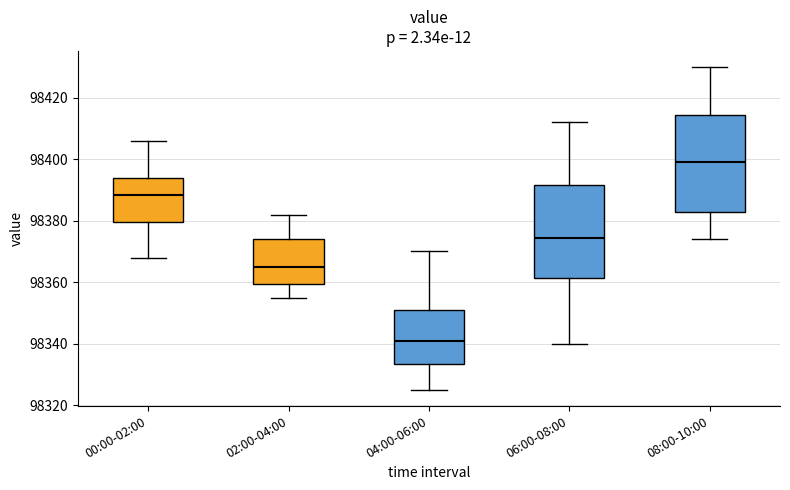

Reading left to right, transcribe this box plot: for each box, give where its median line is, the range the box spans, and where its two whiskers end, as read against the y-axis. The values are not printed on the chart, so give them approximately, as read against the axis.

00:00-02:00: median 98388, box 98380 to 98394, whiskers 98368 to 98406
02:00-04:00: median 98366, box 98360 to 98374, whiskers 98356 to 98382
04:00-06:00: median 98342, box 98334 to 98352, whiskers 98326 to 98370
06:00-08:00: median 98374, box 98362 to 98392, whiskers 98340 to 98412
08:00-10:00: median 98400, box 98382 to 98414, whiskers 98374 to 98430